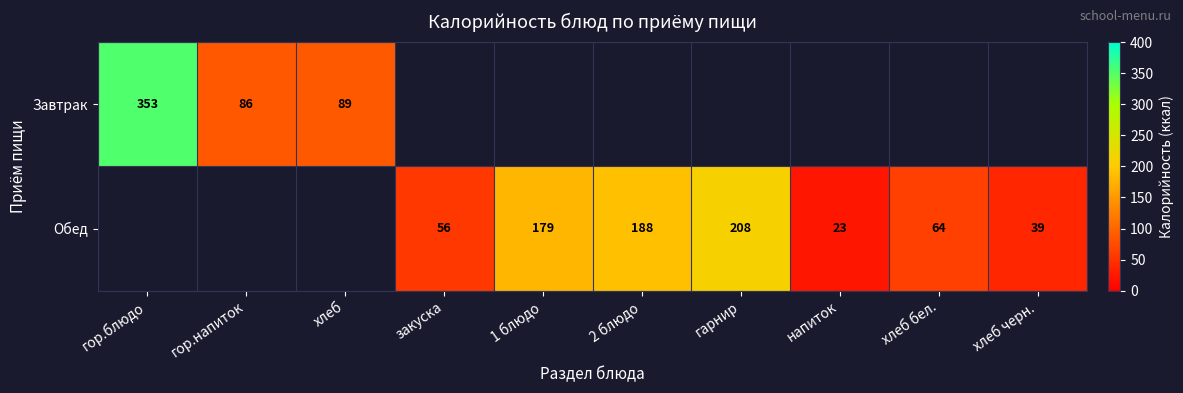

The value of Обед at гарнир is 208. True or false?

True